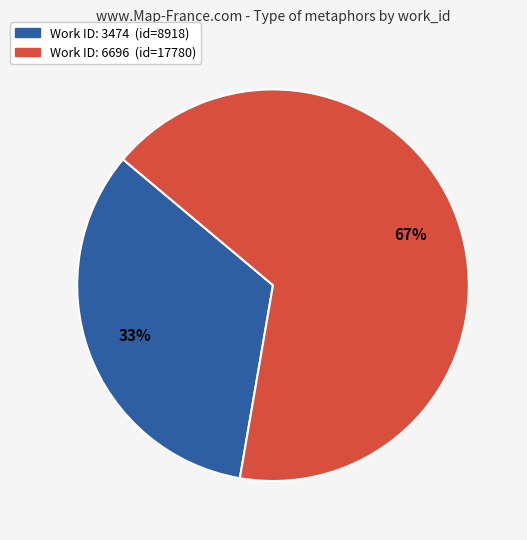

Is there a majority slice in this chart?

Yes